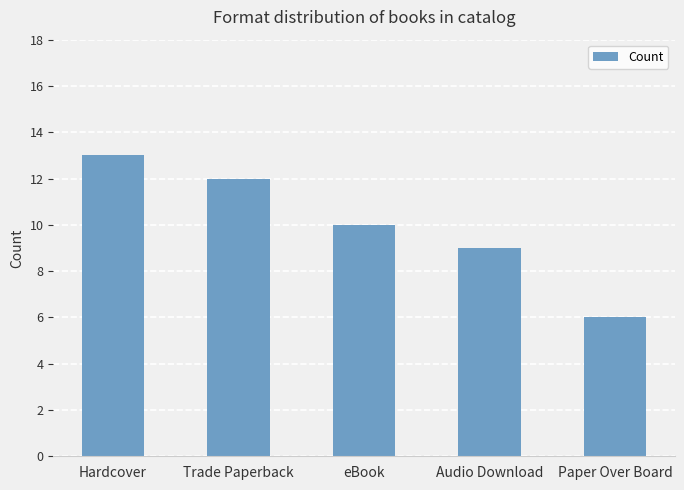

What is the label of the 5th bar from the right?

Hardcover